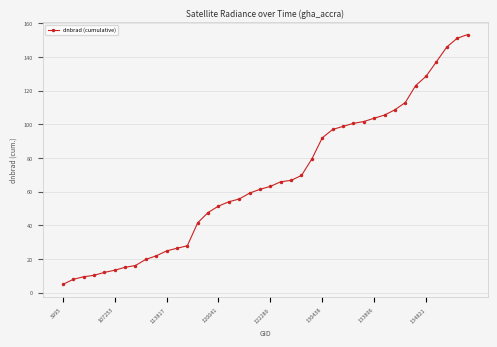

What is the maximum value shown in the chart?

153.2